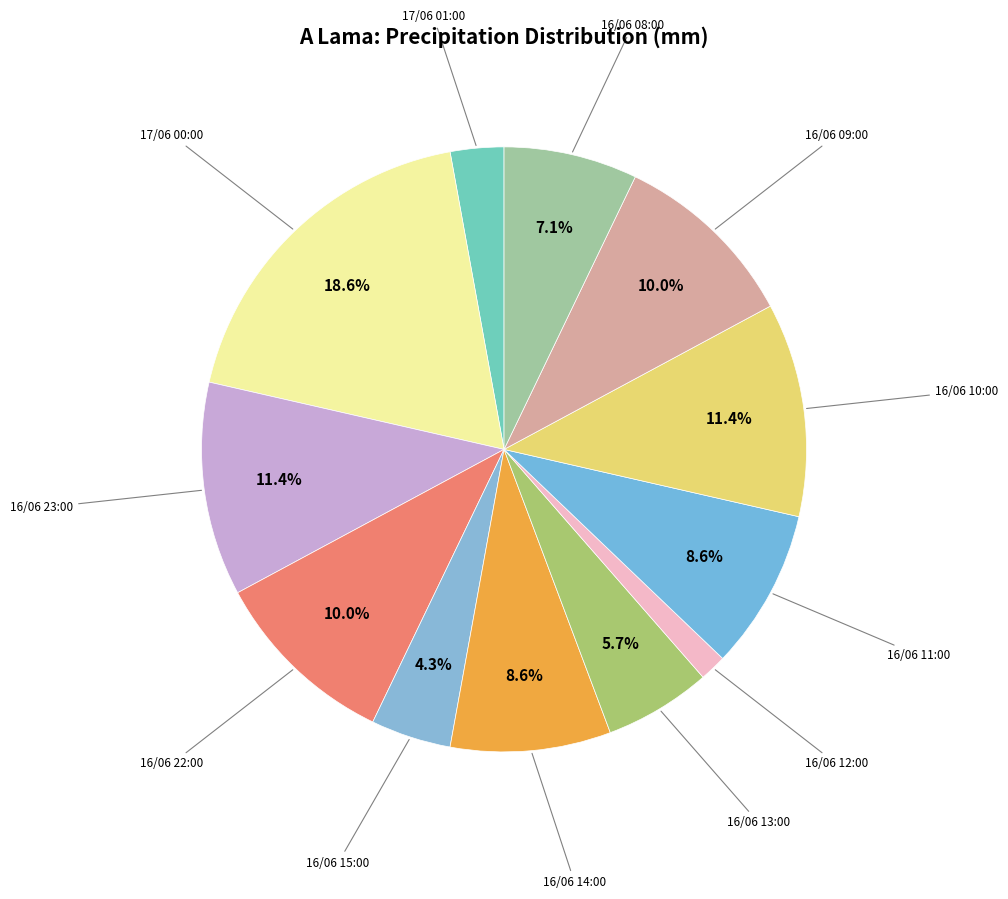

How many segments does this pie chart have?

12